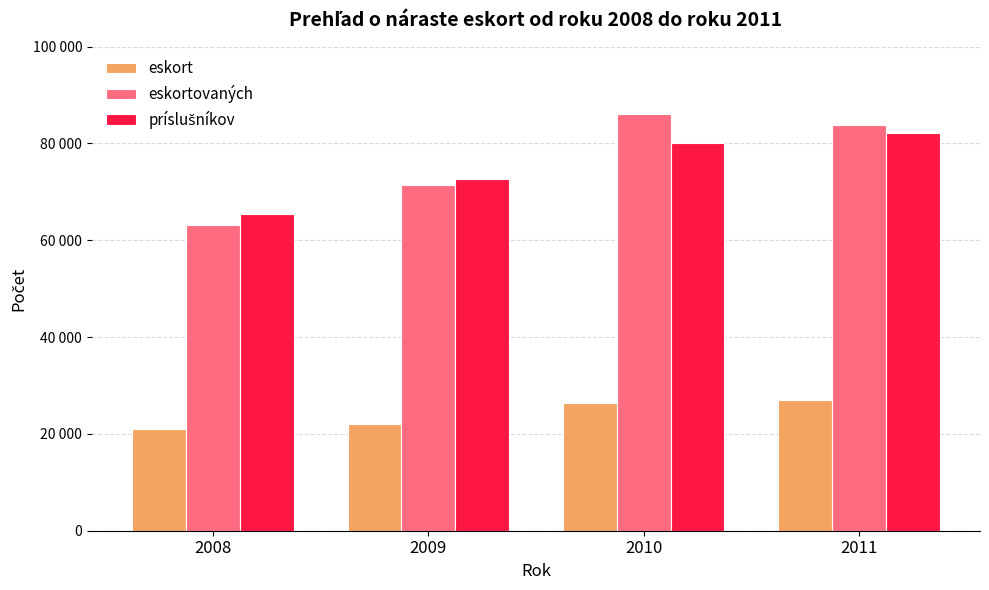

Are the bars grouped side by side (vs. stacked)?

Yes